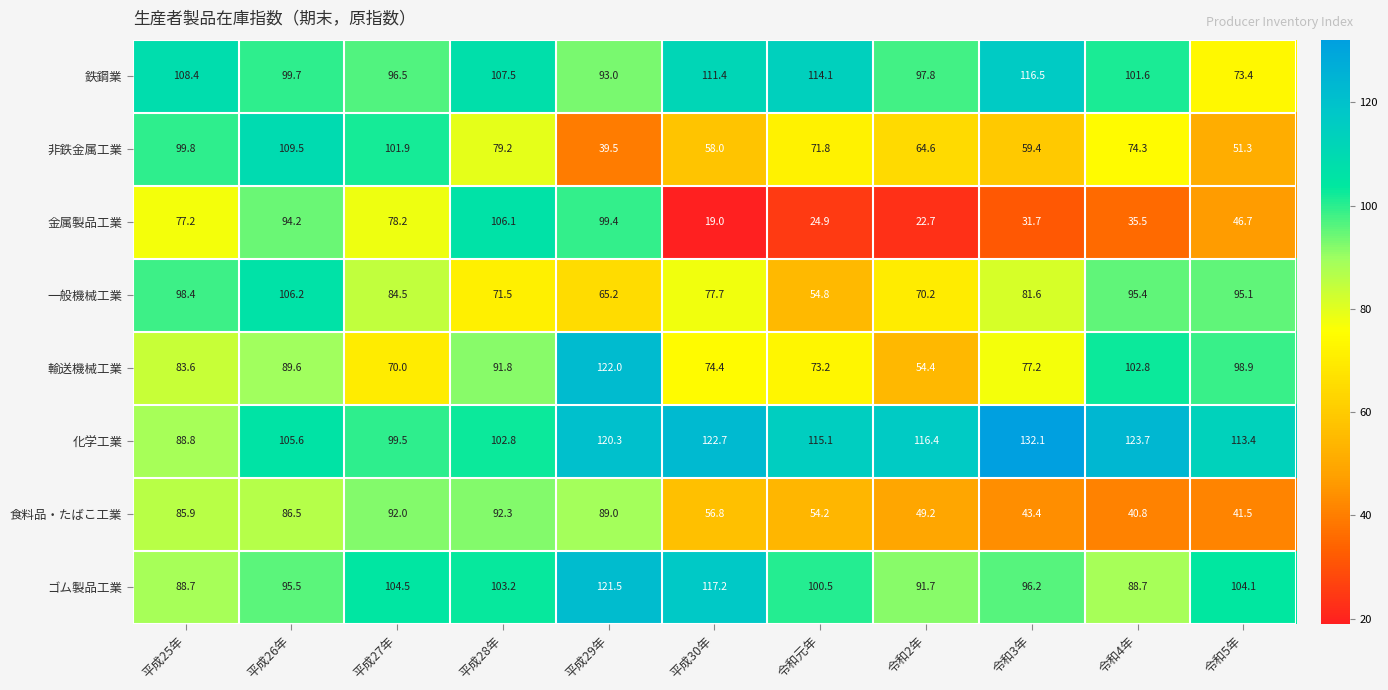

What is the sum of all 輸送機械工業 values?

937.9